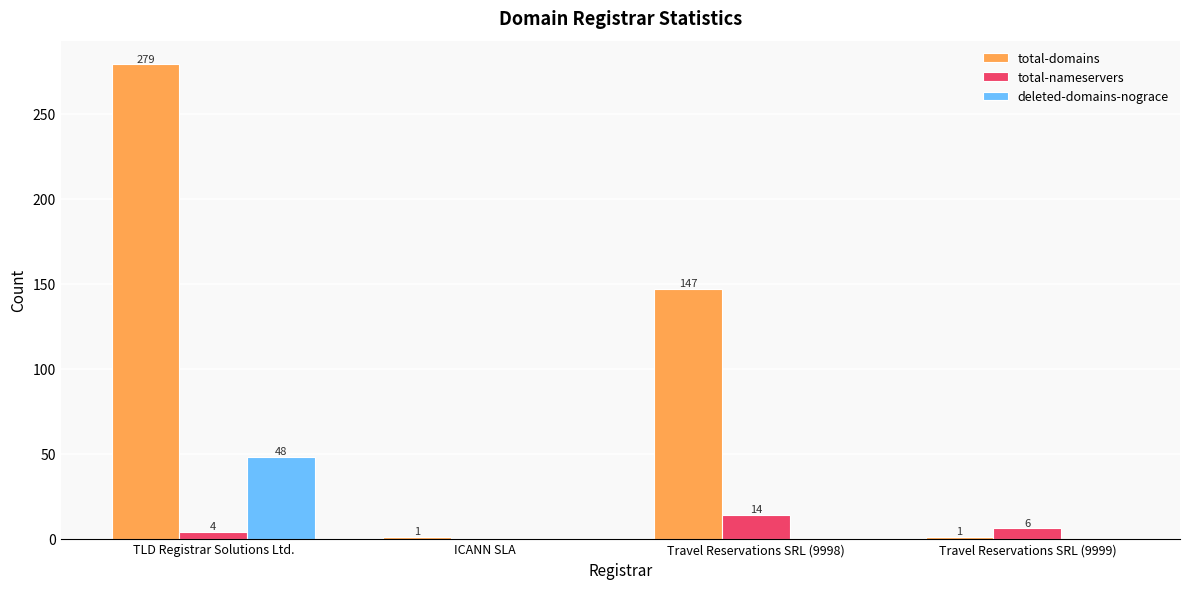

Where is total-nameservers nearest to the value 7?

Travel Reservations SRL (9999)